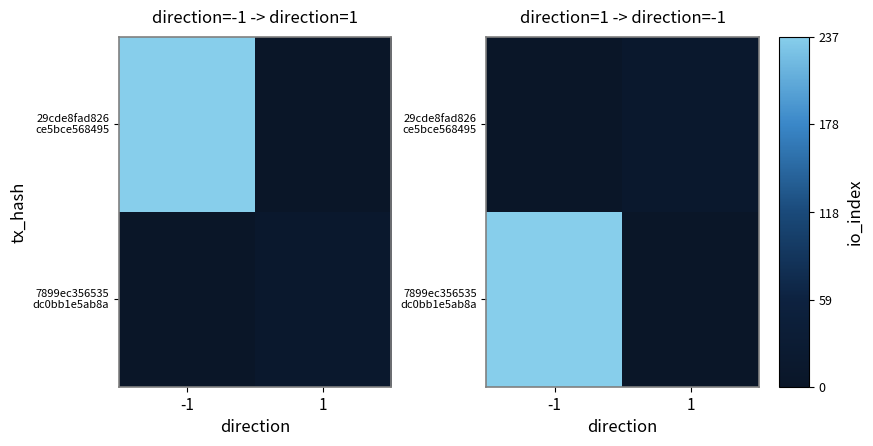

What is the sum of the 7899ec356535 dc0bb1e5ab8a values at -1 and 1?

237